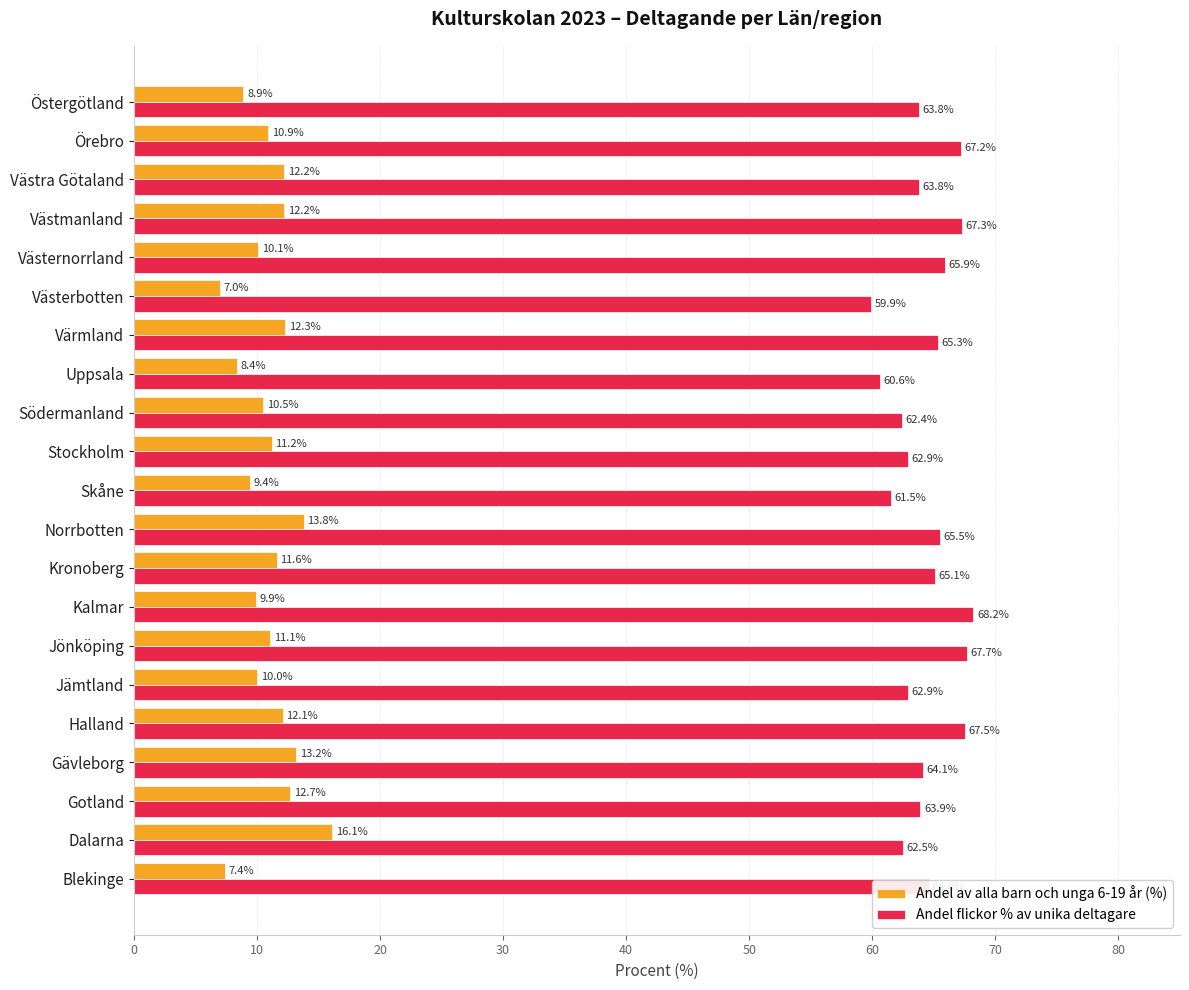

What is the approximate value of Andel av alla barn och unga 6-19 år (%) at Örebro?

10.9